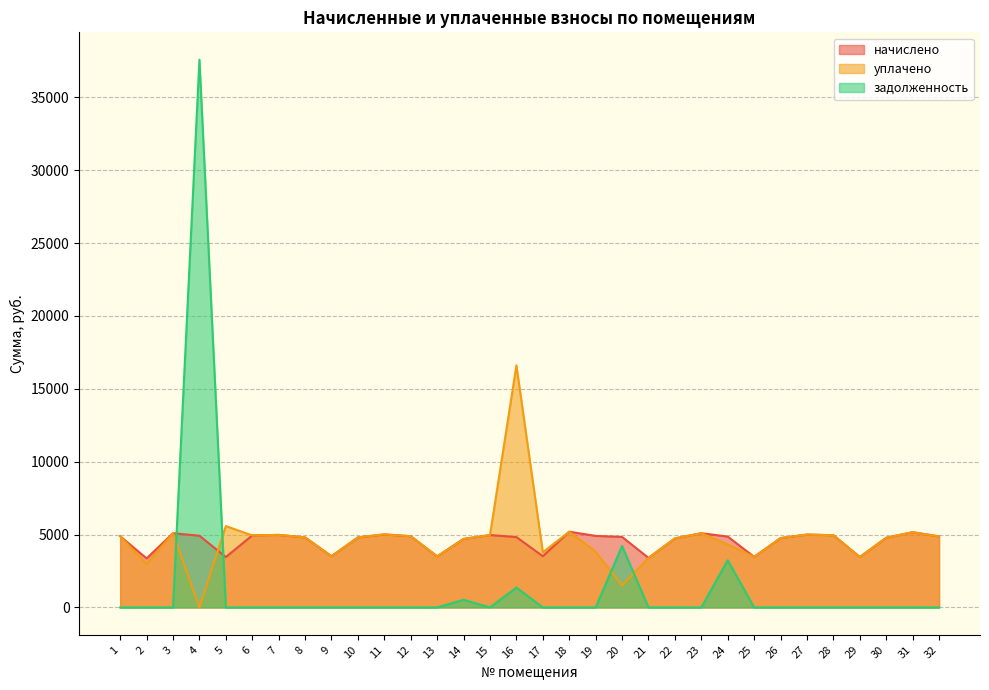

Which category has the lowest value across all series?

4